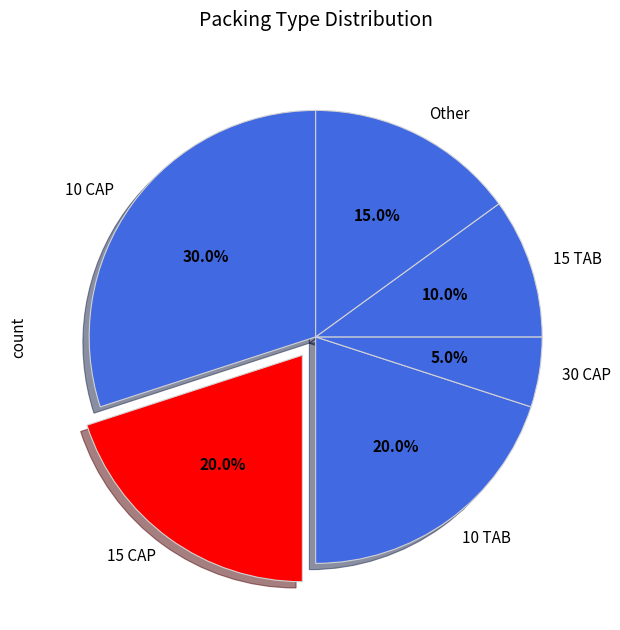

Count the number of slices in the pie.

6